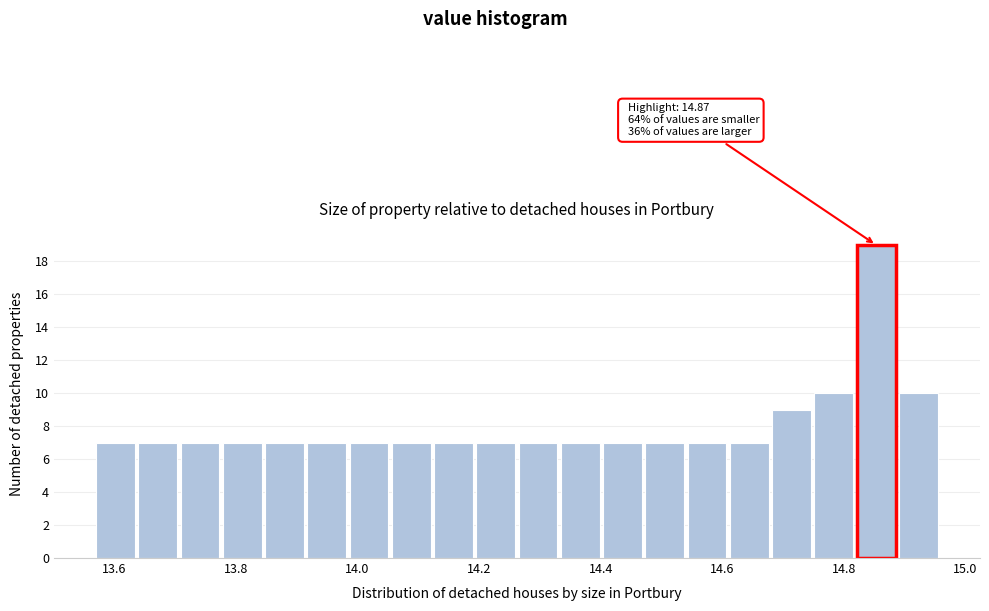

Read against the x-axis, roughly where is the centre of the tallest bar?

14.86